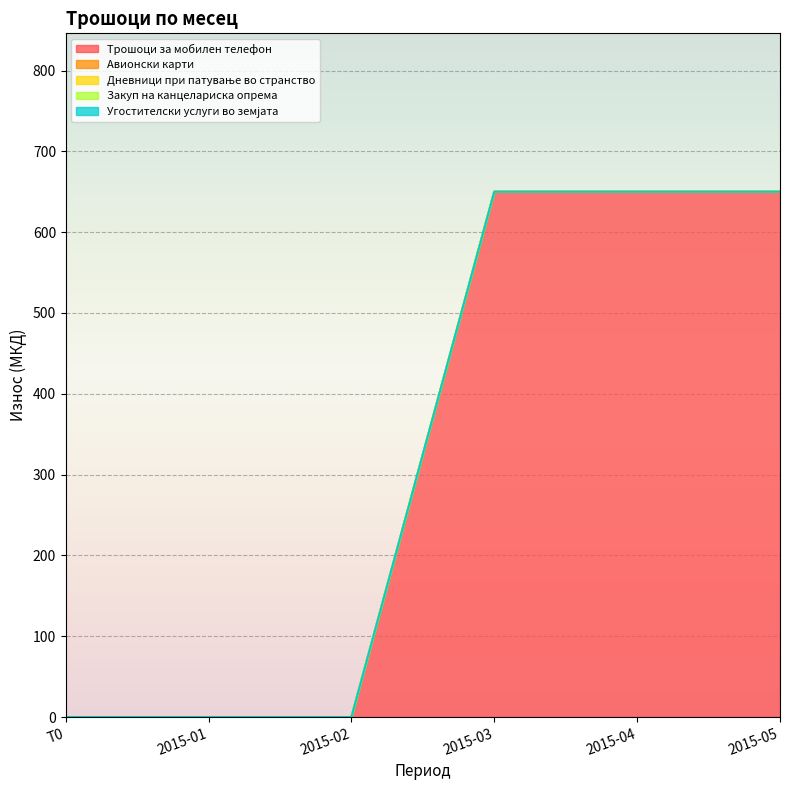

Count the number of data series in this chart.

5